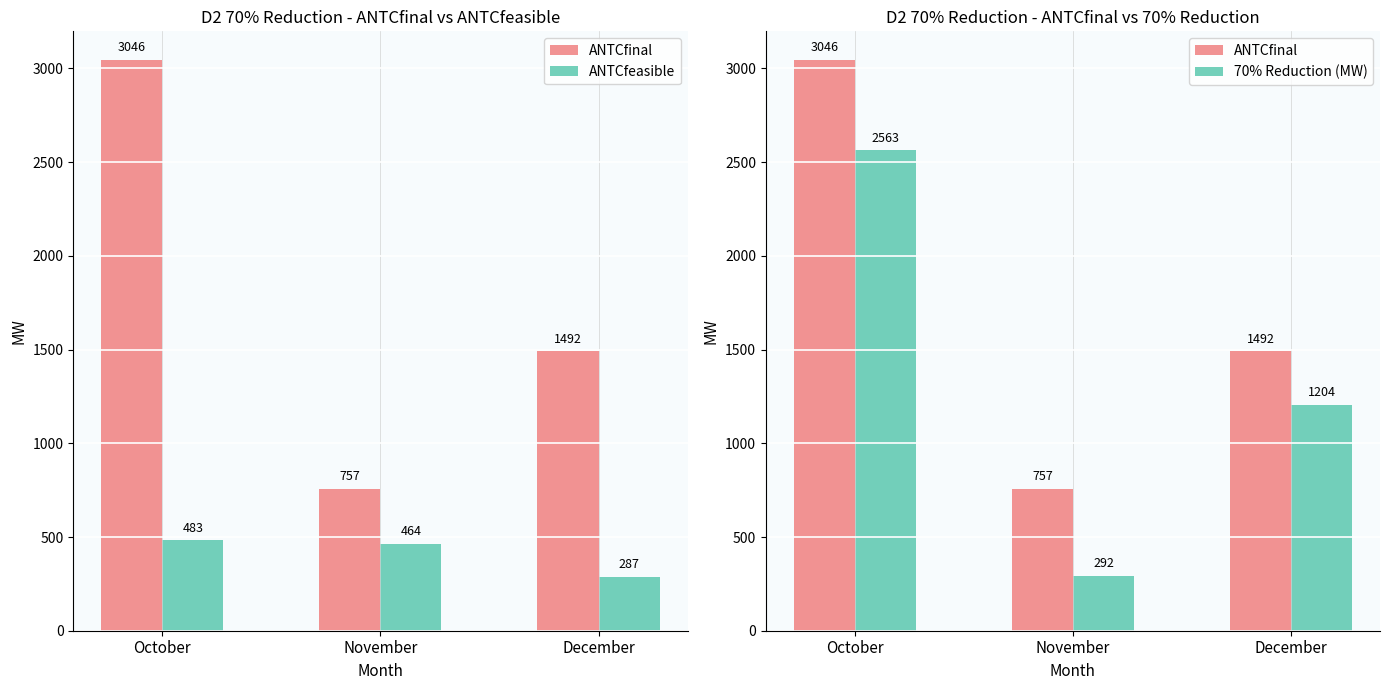

Rank the series by their average value, from lowest to highest.

ANTCfeasible, 70% Reduction (MW), ANTCfinal